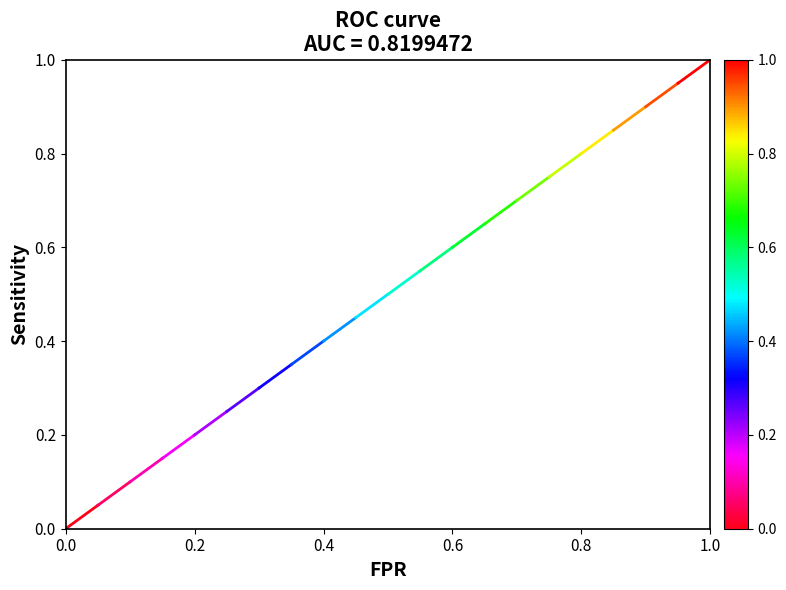

Which has a higher value, 0.0 or 0.2?

0.2